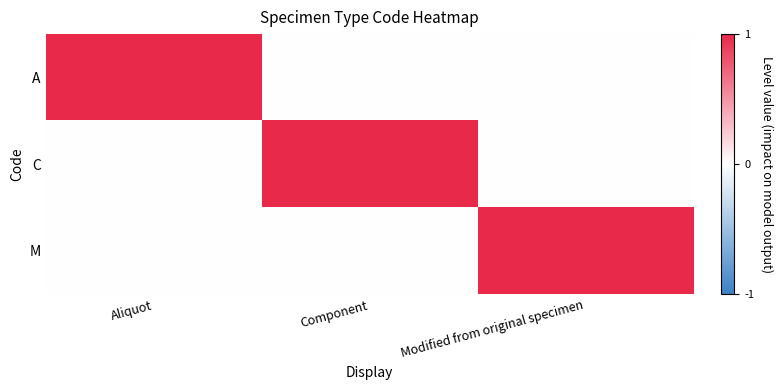

At how many categories does at least one series exceed 0?

3